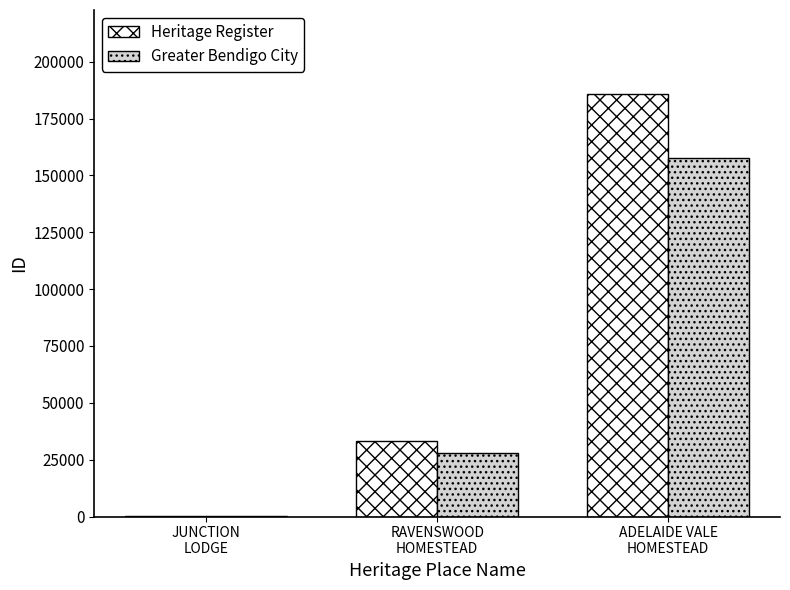

What is the maximum value shown in the chart?

185622.0